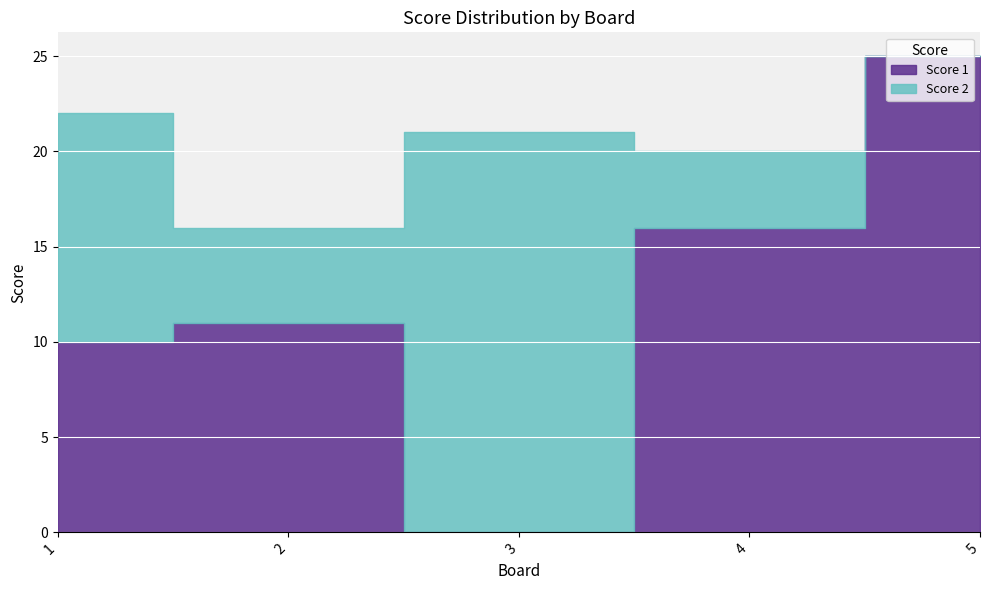

At which label is Score 1 closest to 12?

2